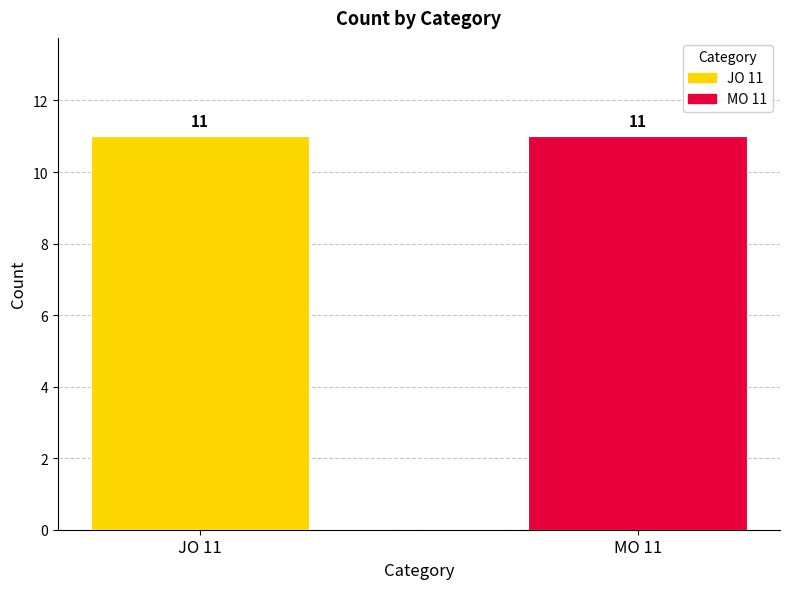

True or false: JO 11 has a value of 4 at 5.

False